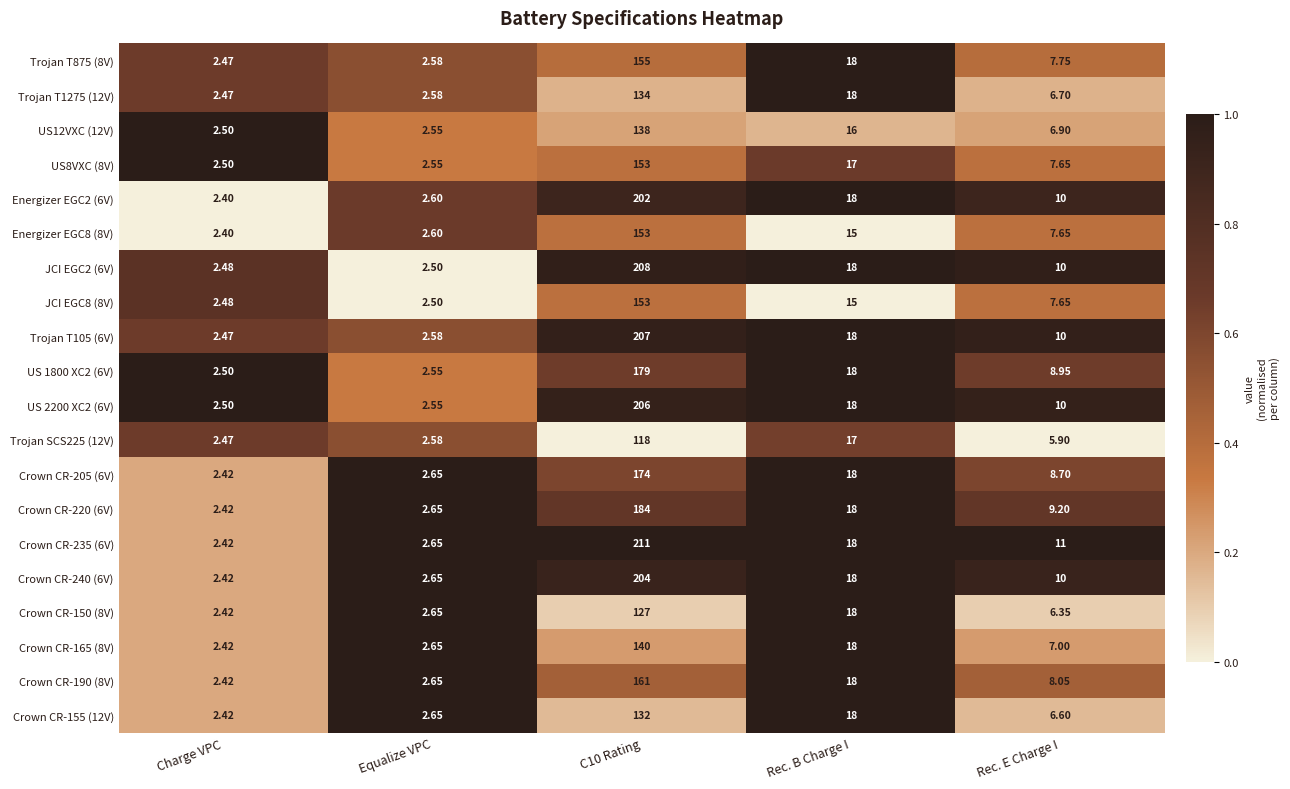

Is the value of Trojan T875 (8V) at Rec. E Charge I greater than the value of Crown CR-205 (6V) at Rec. E Charge I?

No